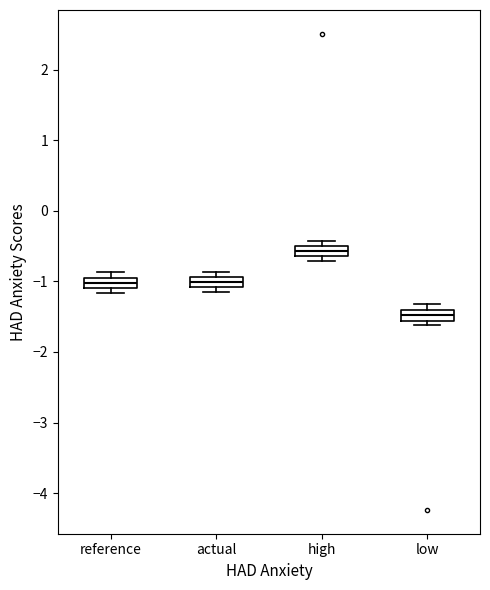

Where is the upper edge of the box for high on the y-axis? The values are not printed on the chart, so give them approximately, as read against the axis.

-0.5